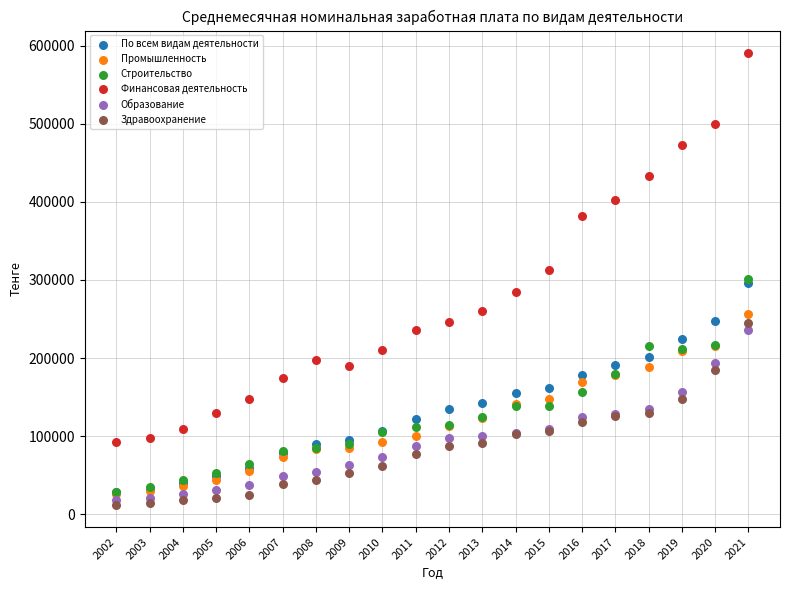

Which series contains the lowest Y value?

Здравоохранение